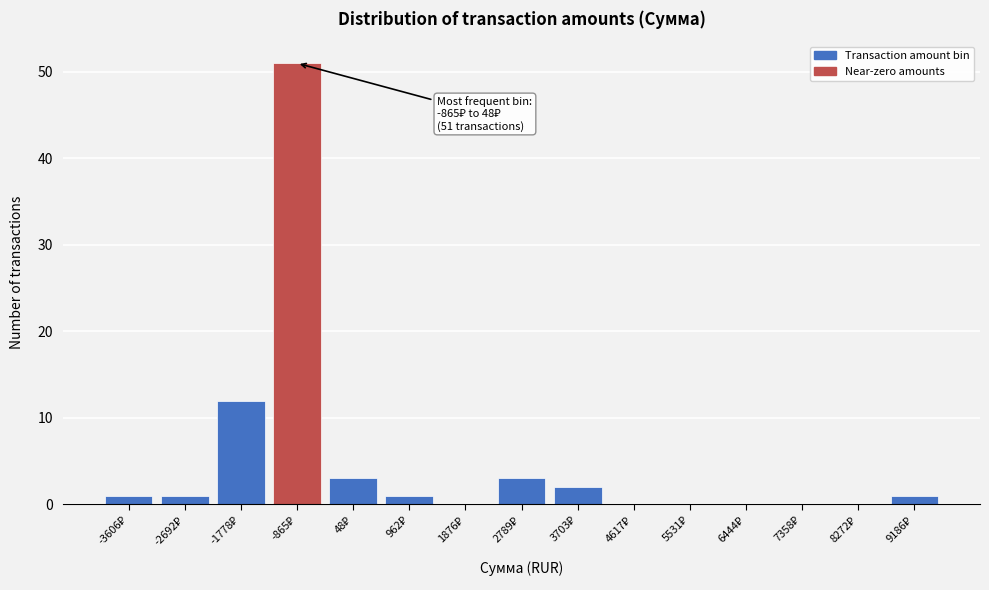

What is the greatest value displayed?

51